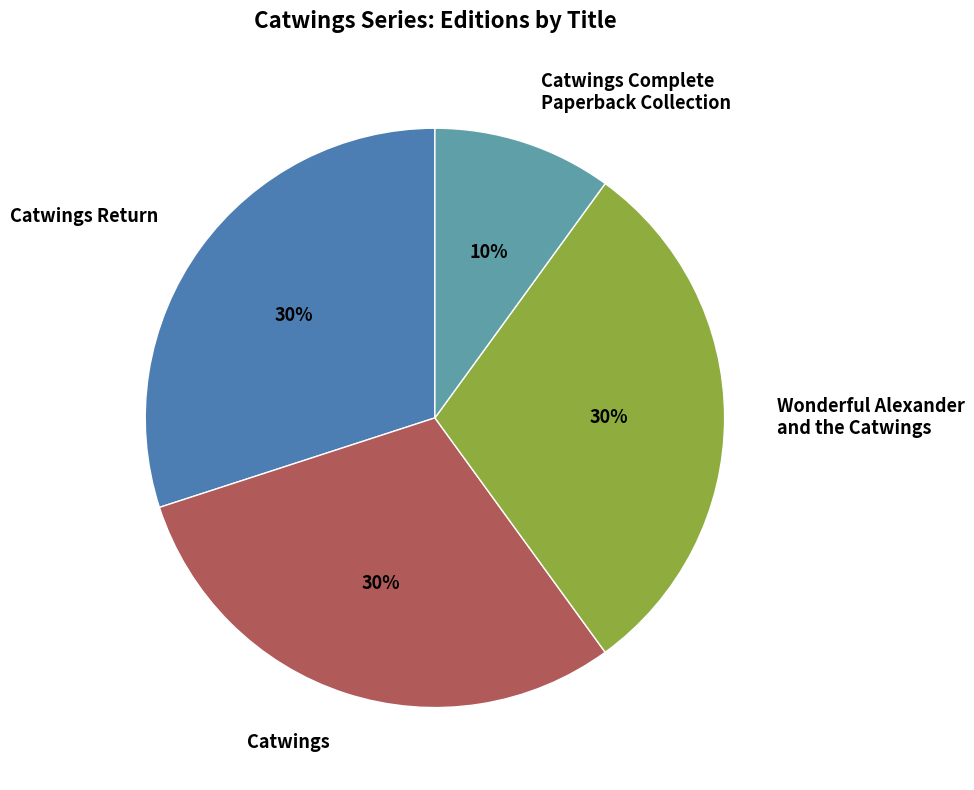

Does any single category account for the majority?

No